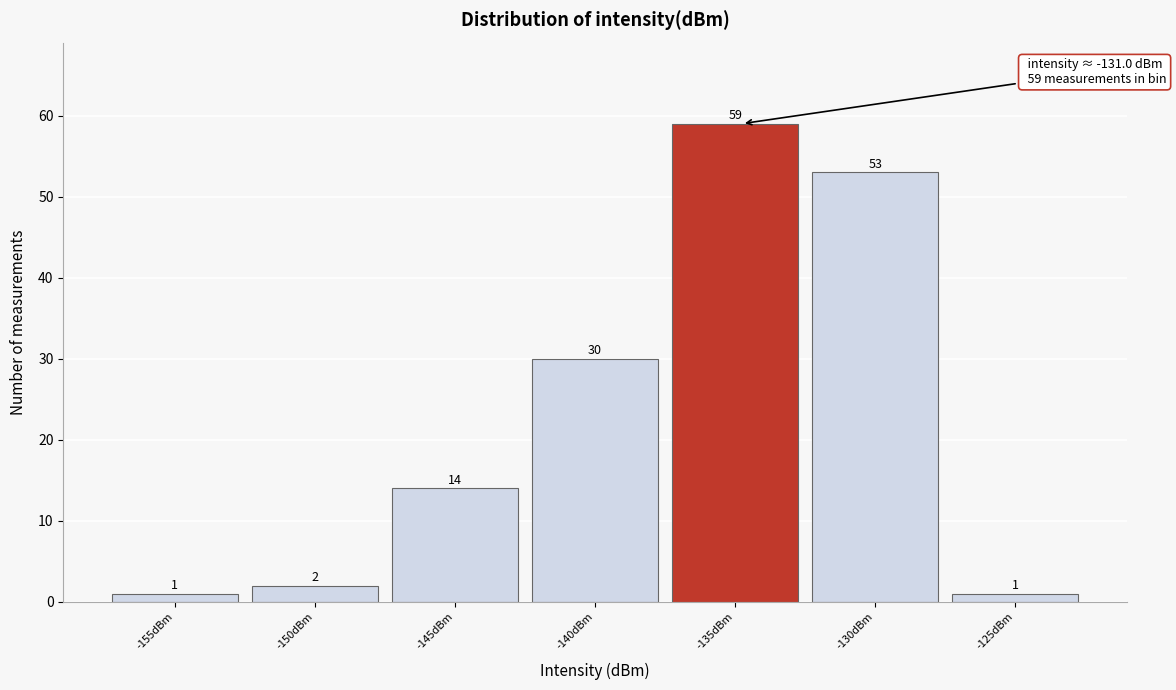

Reading left to right, transcribe all the data shown in this chart.

1	2	14	30	59	53	1